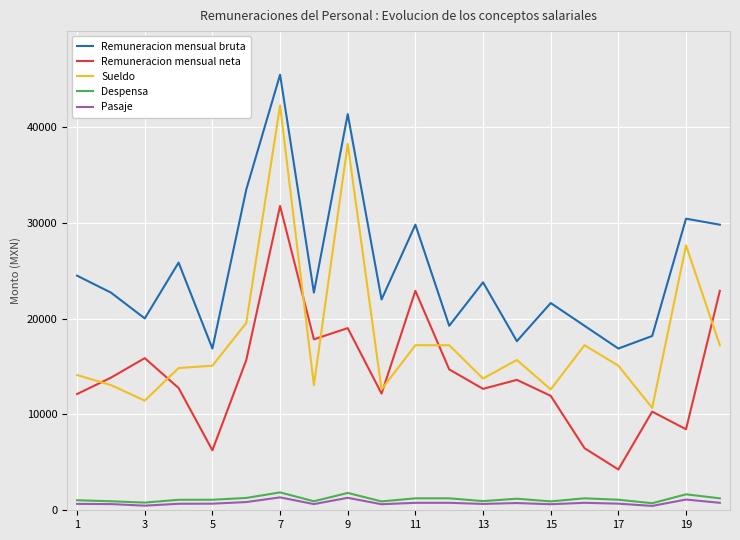

True or false: Pasaje and Remuneracion mensual neta intersect in this chart.

False